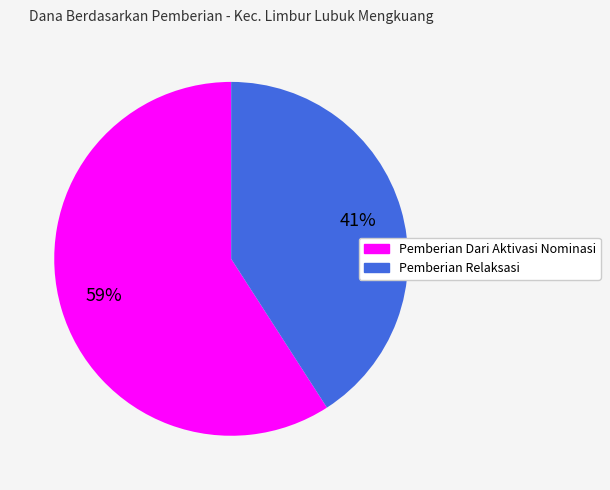

To the nearest percent, what is the difference between the largest and smallest slice percentages?

18%